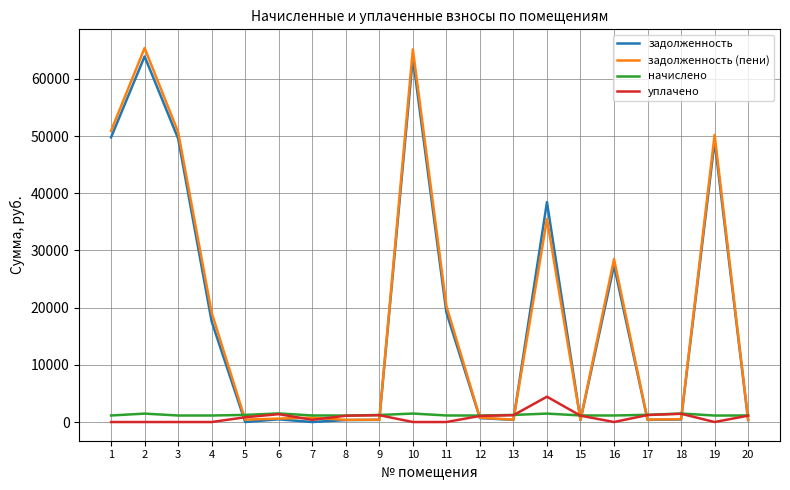

How many lines are shown in the chart?

4